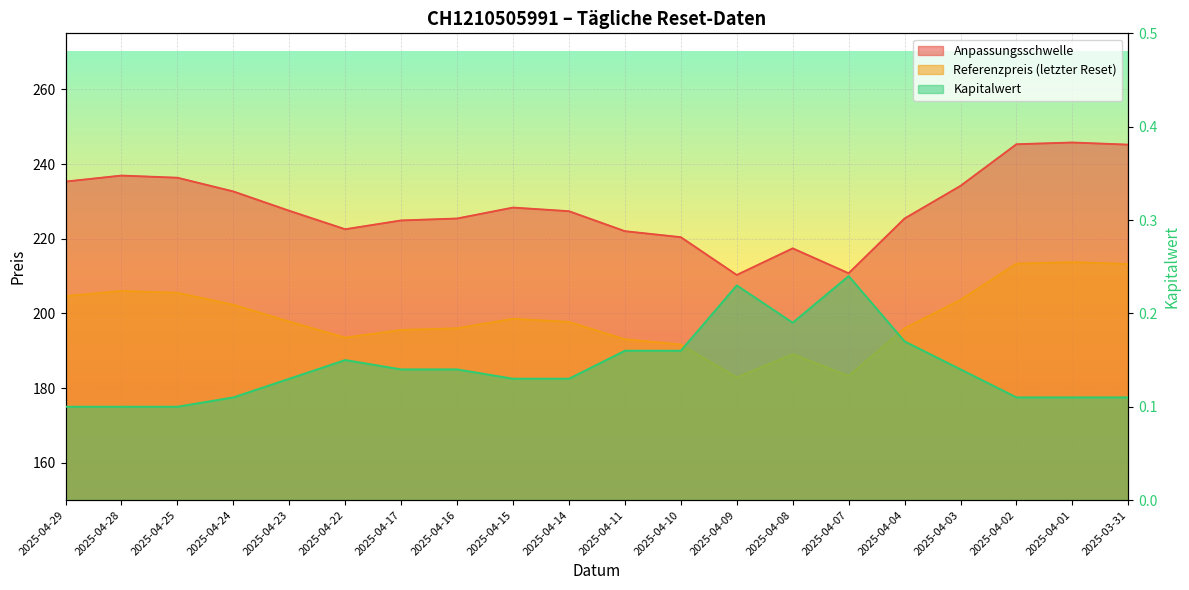

At which label does Kapitalwert reach its peak?

2025-04-07